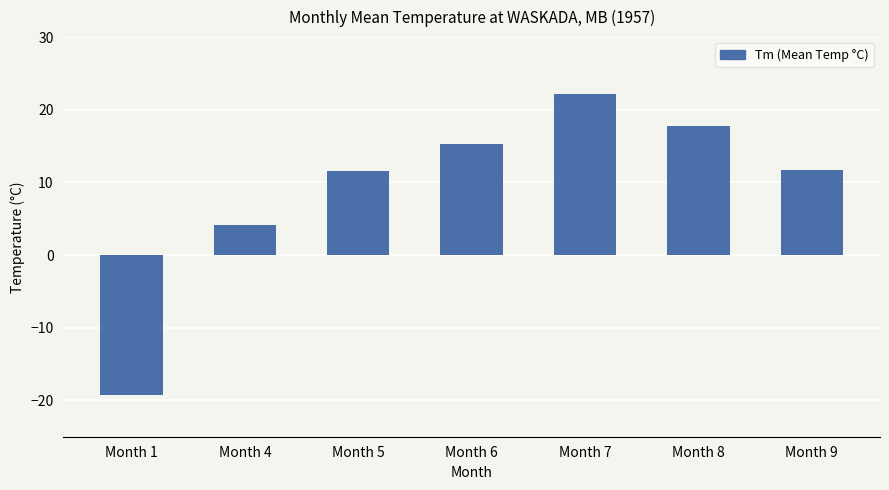

Does the chart contain stacked bars?

No